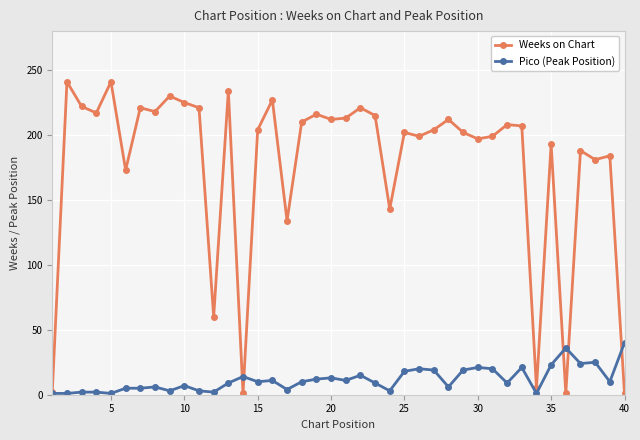

List the series in order of their peak value, highest first.

Weeks on Chart, Pico (Peak Position)